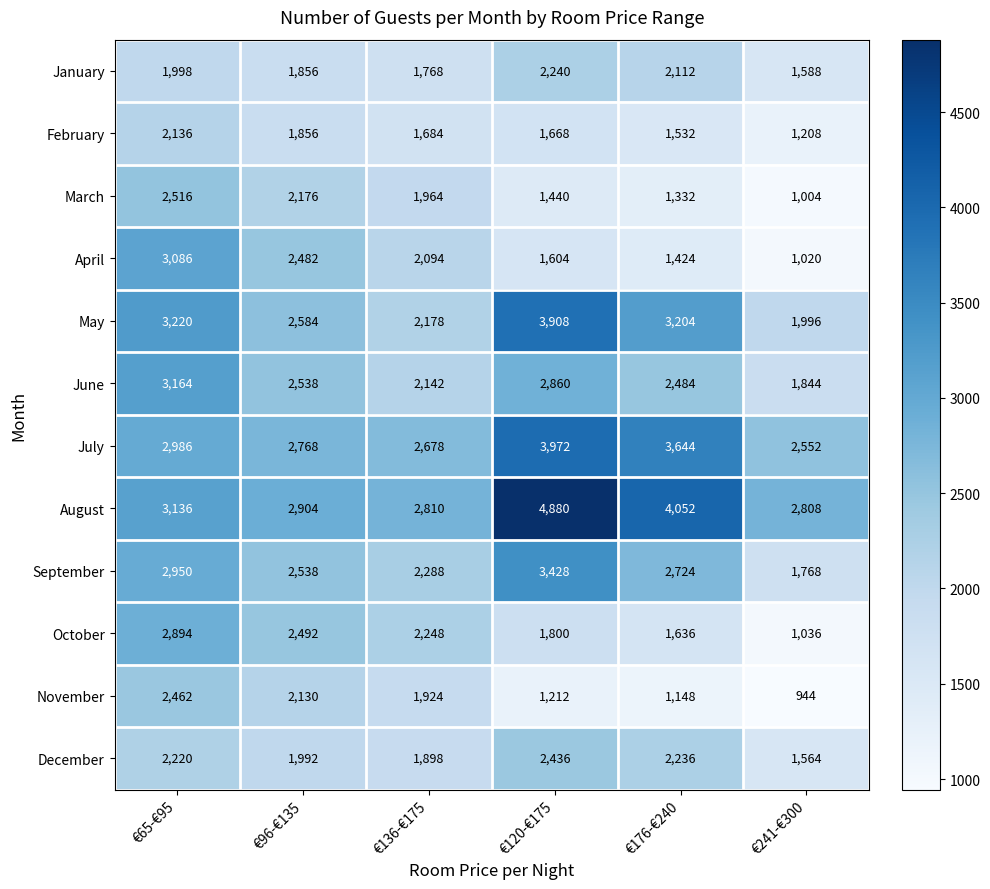

Is it true that March equals 2360 at €120-€175?

False